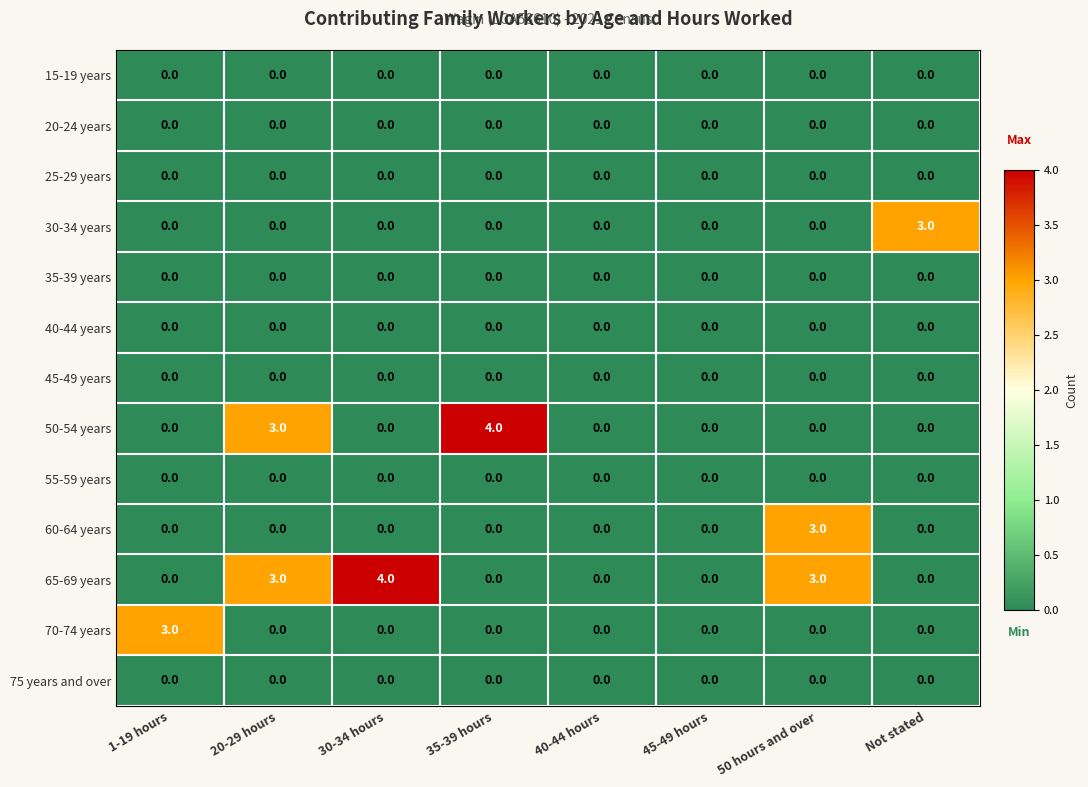

Which series has the largest total across all categories?

65-69 years